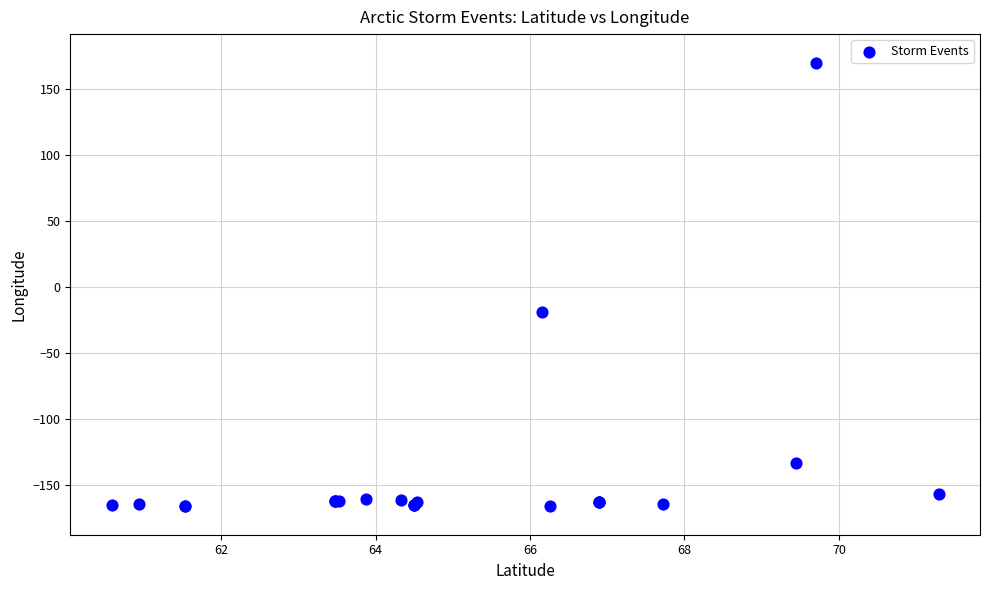

What Y value in the scatter plot is closest to 2?

-18.9